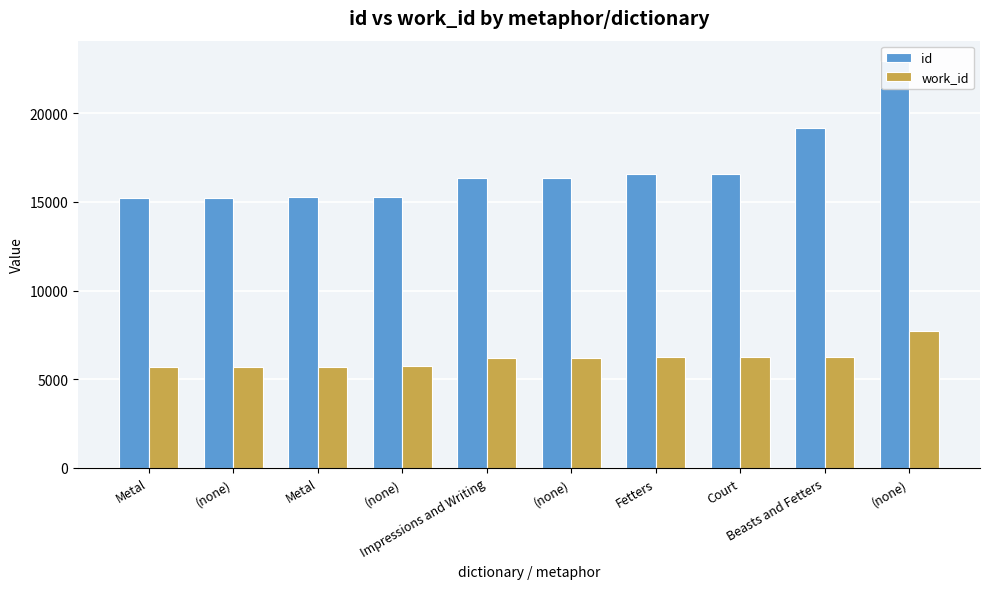

How many values in the id series exceed 16365?

4